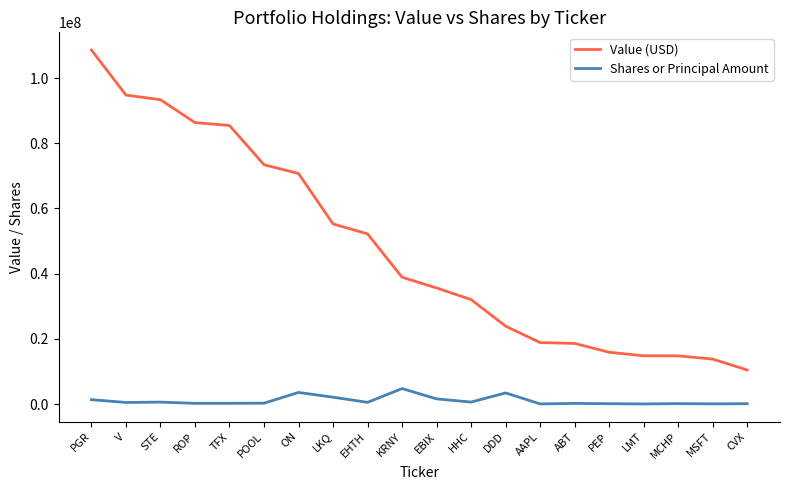

What is the difference between the highest and lowest values at LKQ?

53153688